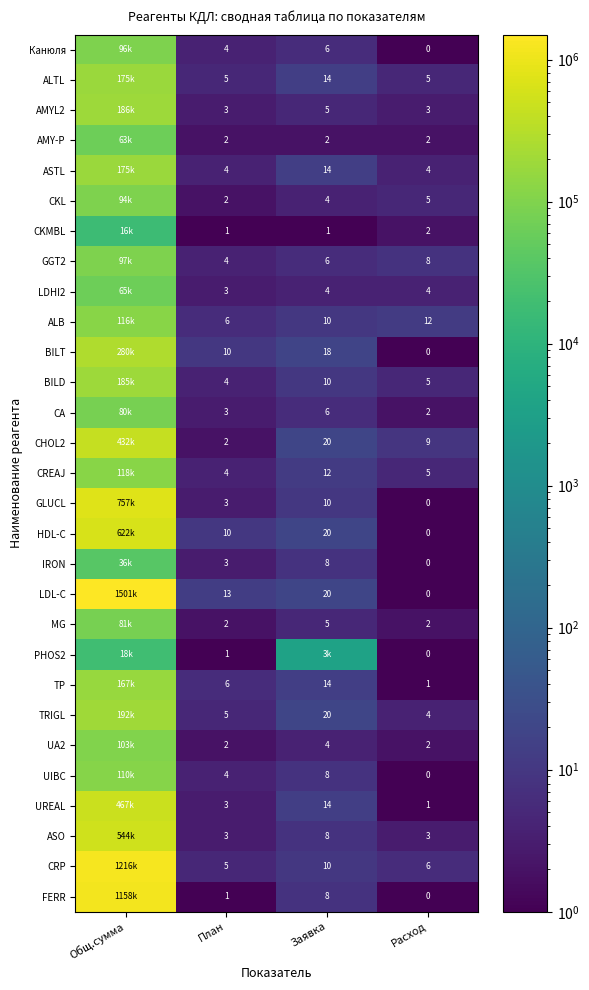

The CKL series shows 3 at Заявка. True or false?

False